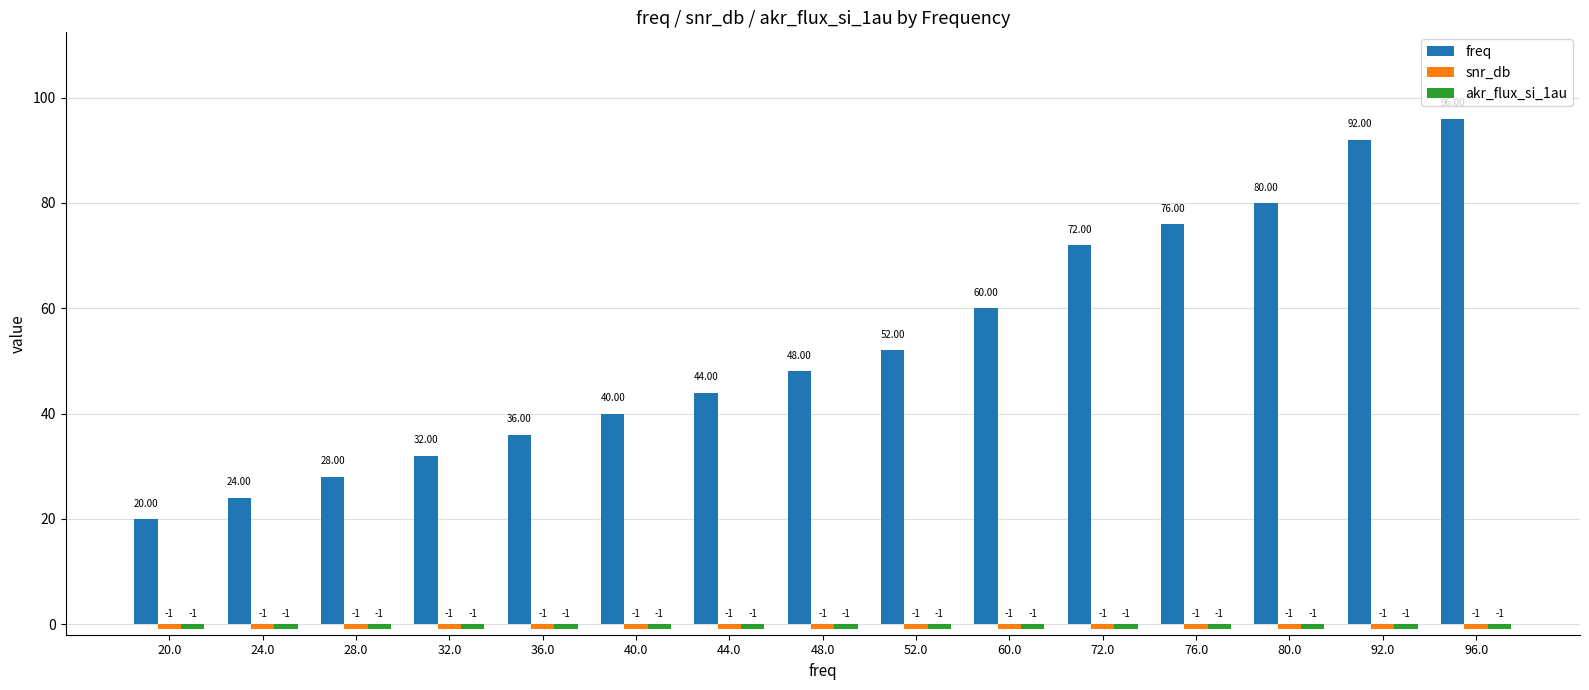

At which category is the sum across all series the highest?

96.0